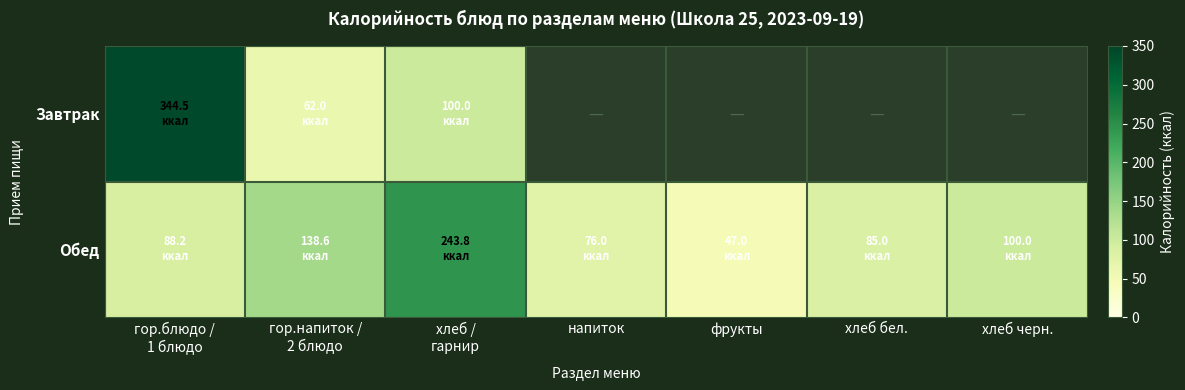

What is the maximum value shown in the chart?

344.5